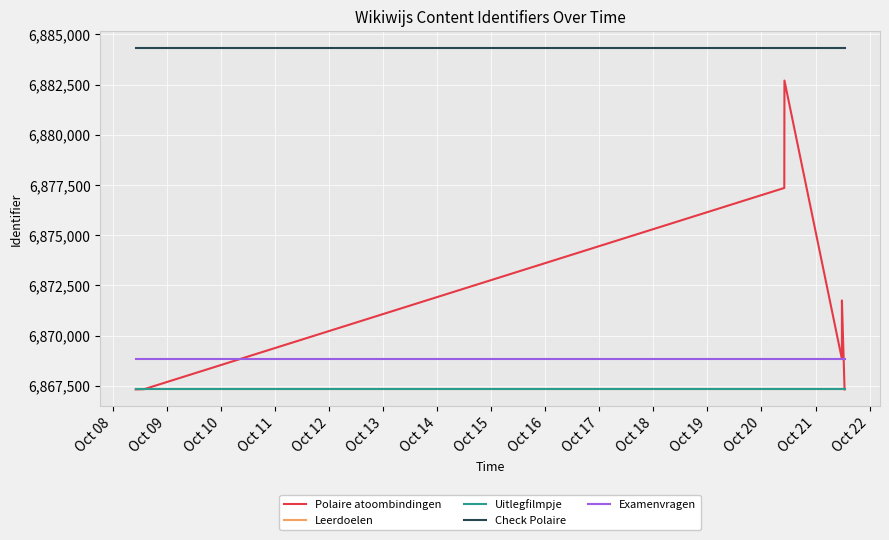

Which series has the largest total across all categories?

Check Polaire